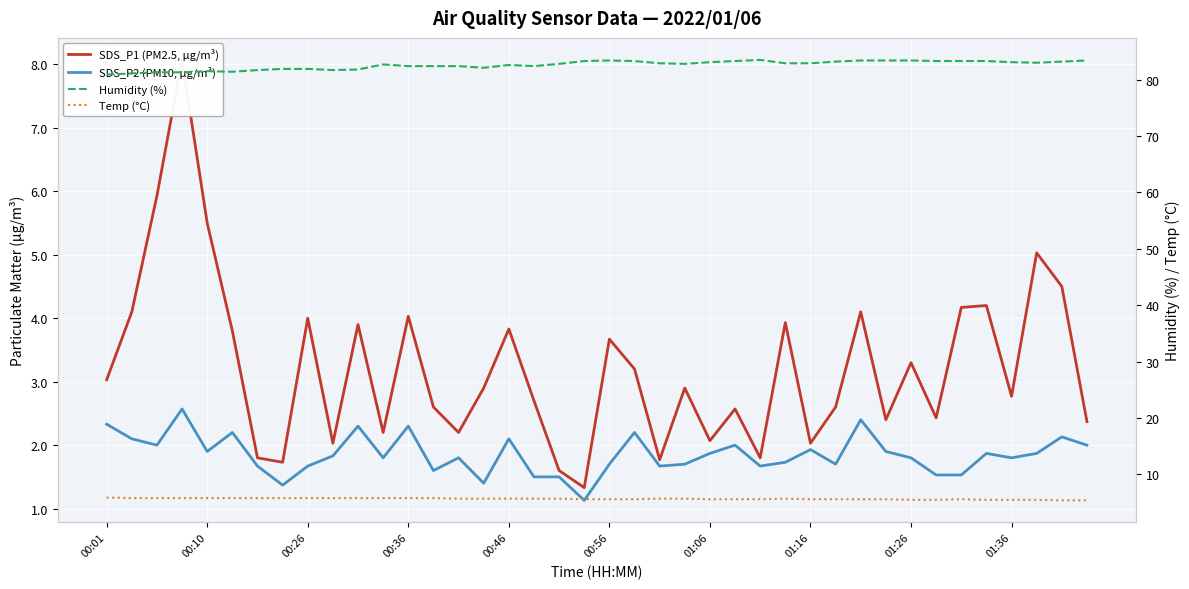

What is the greatest value displayed?

83.5